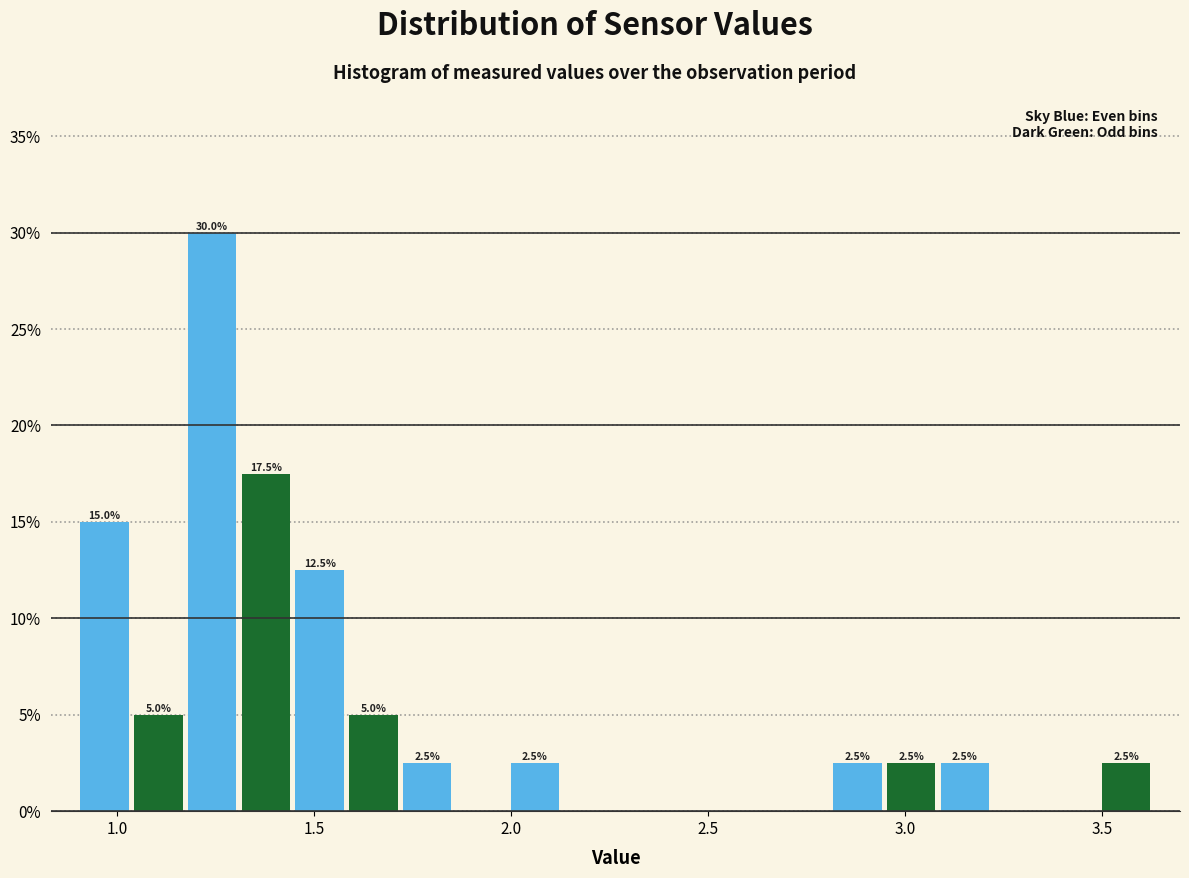

Read against the x-axis, roughly where is the centre of the tallest bar?

1.25